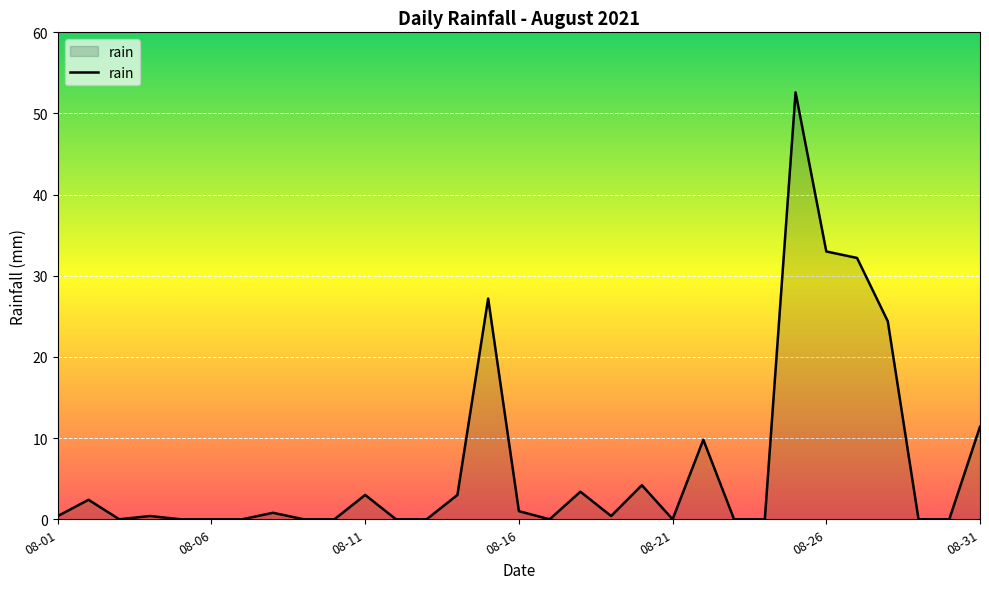

What is the greatest value displayed?

52.6